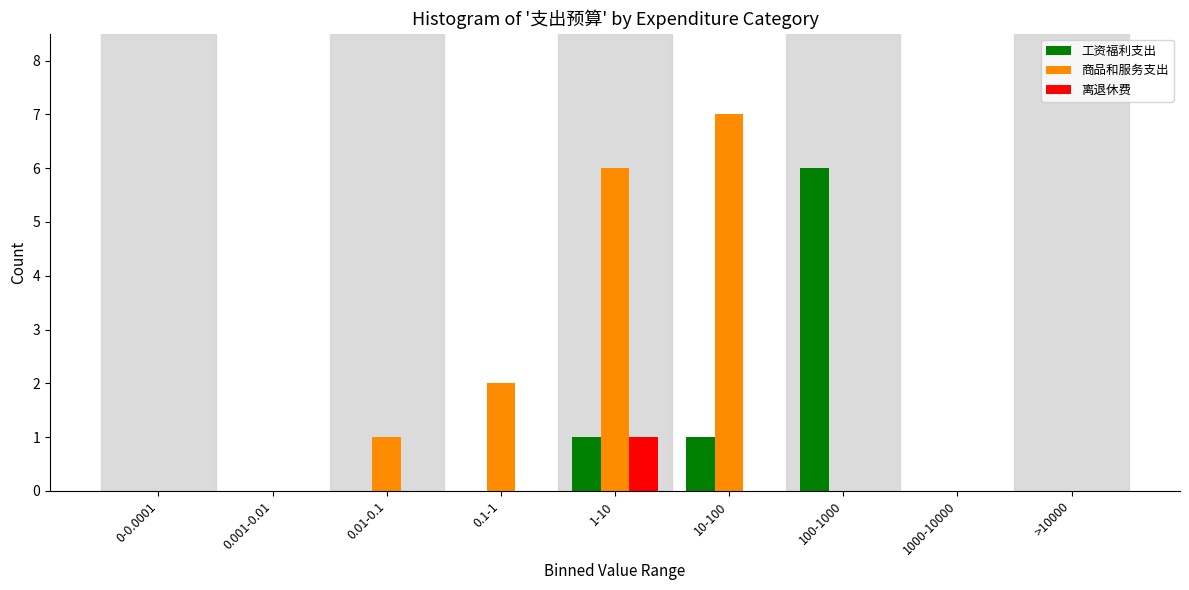

Reading right to left, extract all data points from this chart.

工资福利支出: >10000=0	1000-10000=0	100-1000=6	10-100=1	1-10=1	0.1-1=0	0.01-0.1=0	0.001-0.01=0	0-0.0001=0
商品和服务支出: >10000=0	1000-10000=0	100-1000=0	10-100=7	1-10=6	0.1-1=2	0.01-0.1=1	0.001-0.01=0	0-0.0001=0
离退休费: >10000=0	1000-10000=0	100-1000=0	10-100=0	1-10=1	0.1-1=0	0.01-0.1=0	0.001-0.01=0	0-0.0001=0